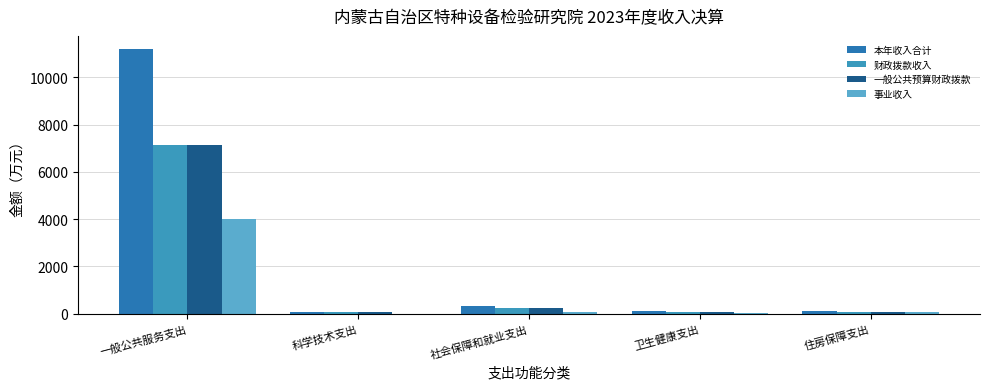

Which series changed the most between 一般公共服务支出 and 住房保障支出?

本年收入合计